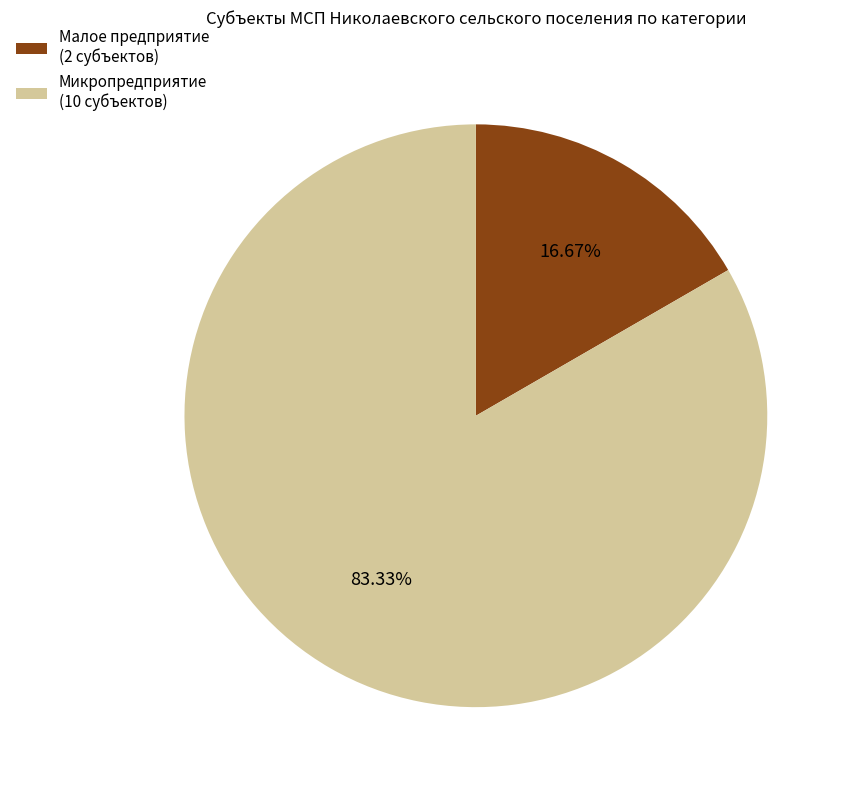

Count the number of slices in the pie.

2